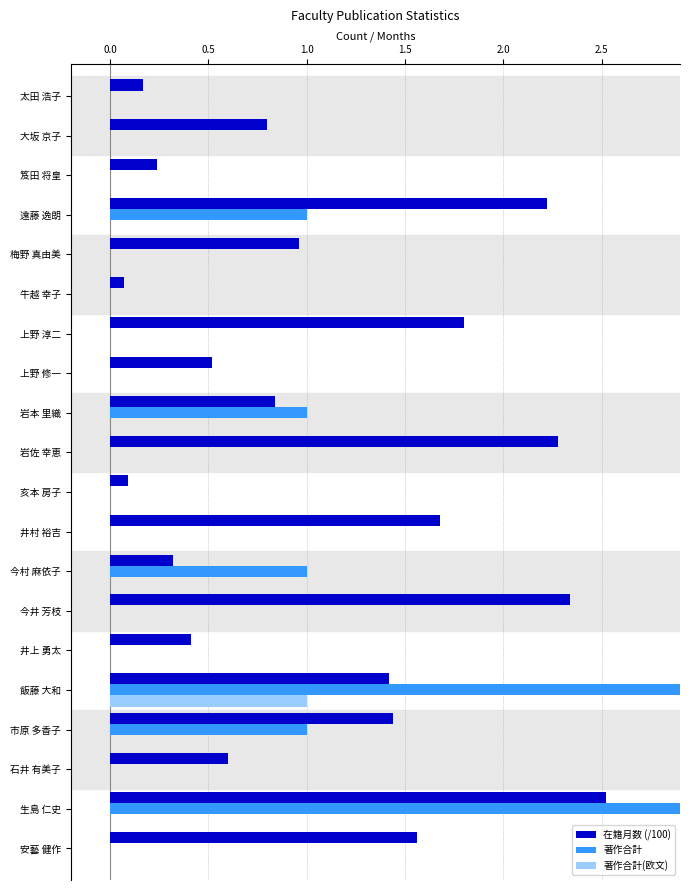

Where is 著作合計 nearest to the value 1?

市原 多香子